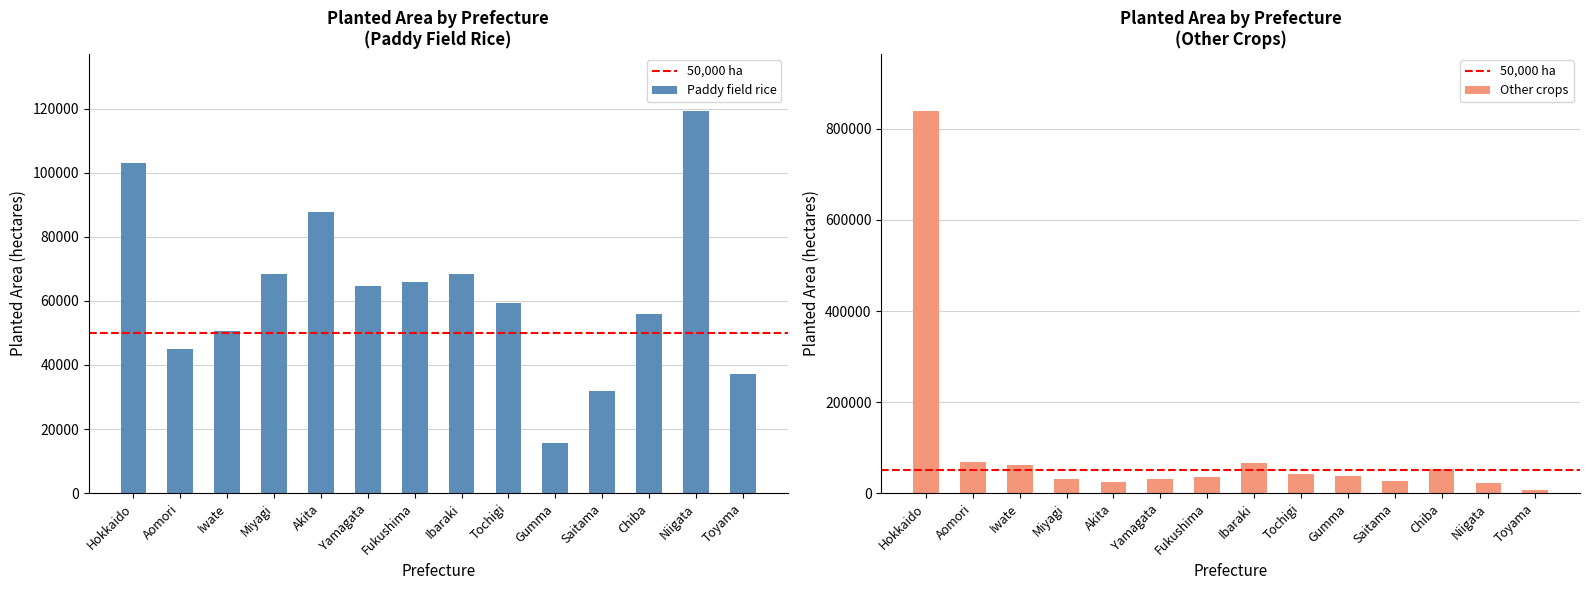

What is the average value of the Paddy field rice series?

62314